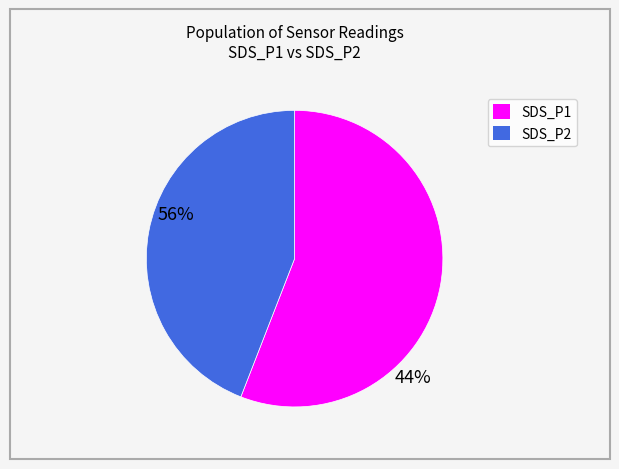

Combined, do SDS_P2 and SDS_P1 account for over 50%?

Yes